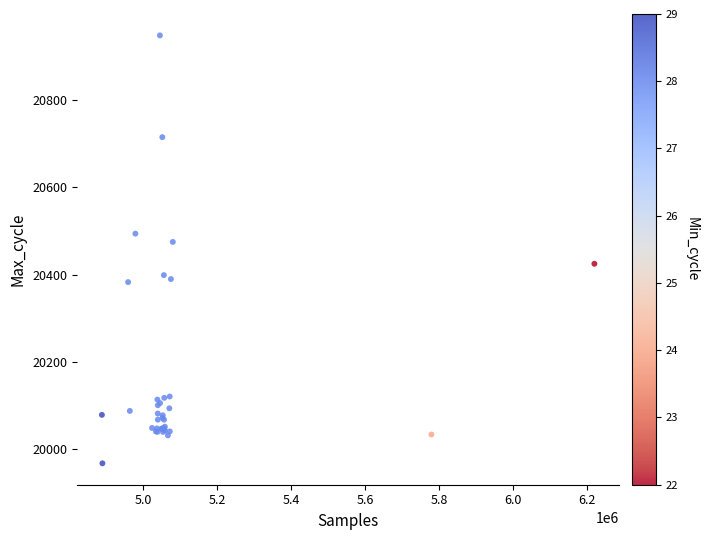

What Y value in the scatter plot is closest to 20458?

20475